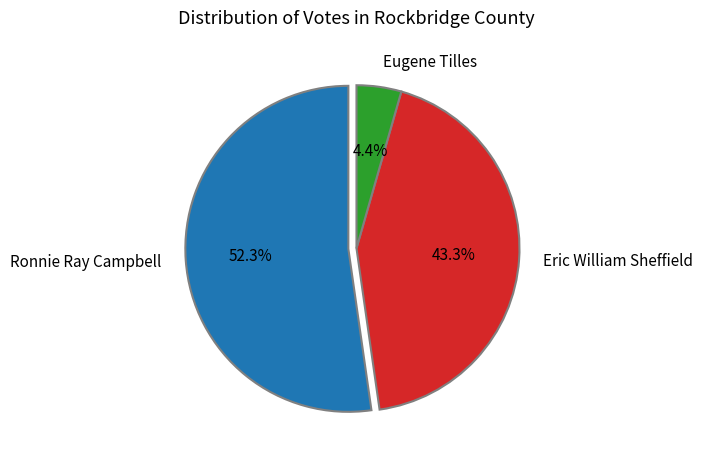

Which slice is the largest?

Ronnie Ray Campbell